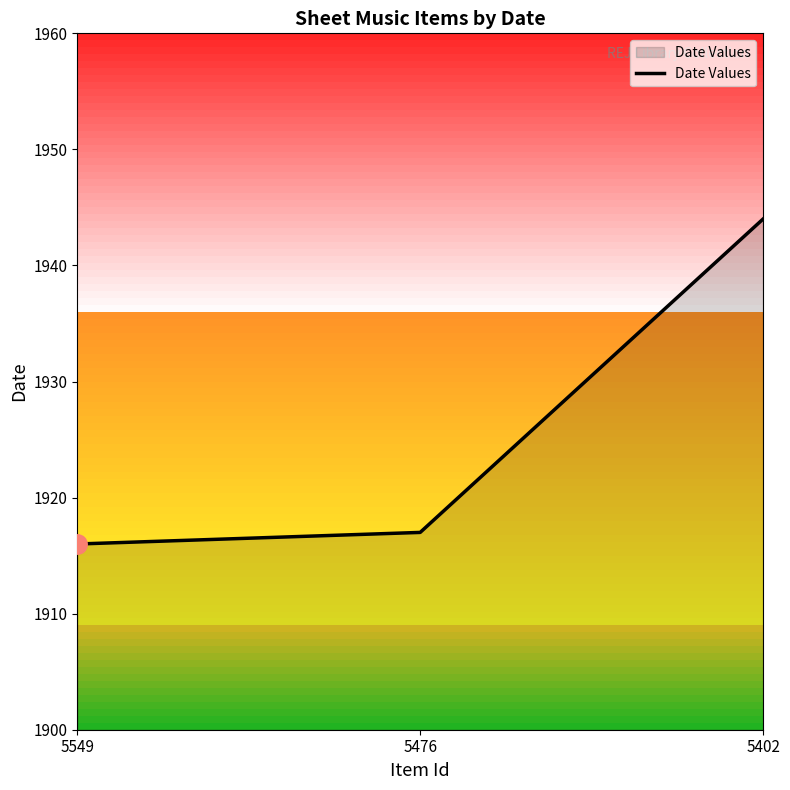

Read the value at 5549.

1916